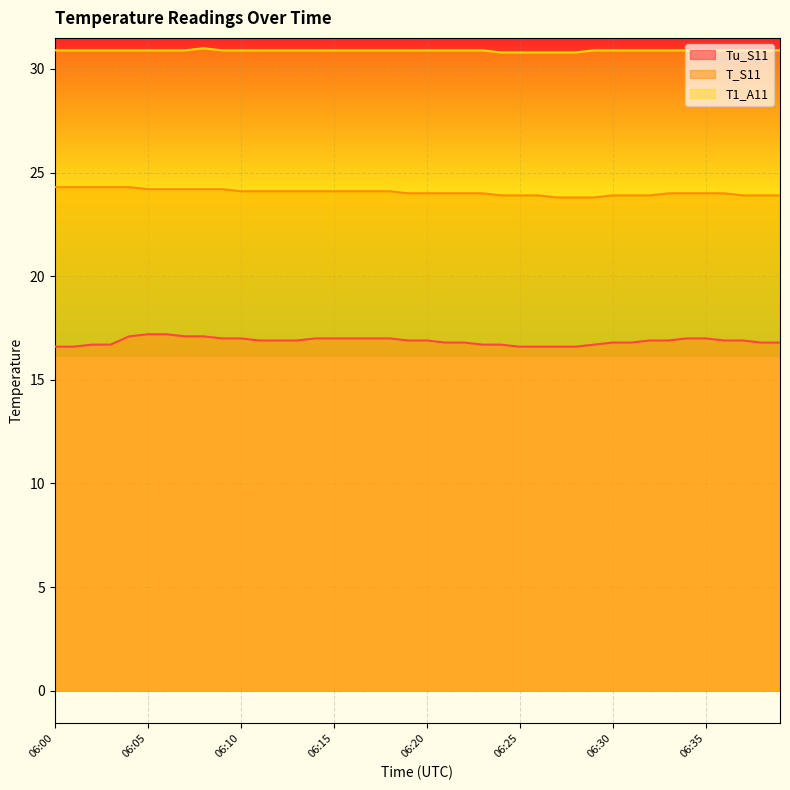

Reading left to right, what are all the values shown in this chart?

Tu_S11: 06:00=16.6	06:01=16.6	06:02=16.7	06:03=16.7	06:04=17.1	06:05=17.2	06:06=17.2	06:07=17.1	06:08=17.1	06:09=17.0	06:10=17.0	06:11=16.9	06:12=16.9	06:13=16.9	06:14=17.0	06:15=17.0	06:16=17.0	06:17=17.0	06:18=17.0	06:19=16.9	06:20=16.9	06:21=16.8	06:22=16.8	06:23=16.7	06:24=16.7	06:25=16.6	06:26=16.6	06:27=16.6	06:28=16.6	06:29=16.7	06:30=16.8	06:31=16.8	06:32=16.9	06:33=16.9	06:34=17.0	06:35=17.0	06:36=16.9	06:37=16.9	06:38=16.8	06:39=16.8
T_S11: 06:00=24.3	06:01=24.3	06:02=24.3	06:03=24.3	06:04=24.3	06:05=24.2	06:06=24.2	06:07=24.2	06:08=24.2	06:09=24.2	06:10=24.1	06:11=24.1	06:12=24.1	06:13=24.1	06:14=24.1	06:15=24.1	06:16=24.1	06:17=24.1	06:18=24.1	06:19=24.0	06:20=24.0	06:21=24.0	06:22=24.0	06:23=24.0	06:24=23.9	06:25=23.9	06:26=23.9	06:27=23.8	06:28=23.8	06:29=23.8	06:30=23.9	06:31=23.9	06:32=23.9	06:33=24.0	06:34=24.0	06:35=24.0	06:36=24.0	06:37=23.9	06:38=23.9	06:39=23.9
T1_A11: 06:00=30.9	06:01=30.9	06:02=30.9	06:03=30.9	06:04=30.9	06:05=30.9	06:06=30.9	06:07=30.9	06:08=31.0	06:09=30.9	06:10=30.9	06:11=30.9	06:12=30.9	06:13=30.9	06:14=30.9	06:15=30.9	06:16=30.9	06:17=30.9	06:18=30.9	06:19=30.9	06:20=30.9	06:21=30.9	06:22=30.9	06:23=30.9	06:24=30.8	06:25=30.8	06:26=30.8	06:27=30.8	06:28=30.8	06:29=30.9	06:30=30.9	06:31=30.9	06:32=30.9	06:33=30.9	06:34=30.9	06:35=30.9	06:36=30.9	06:37=30.9	06:38=30.9	06:39=30.9